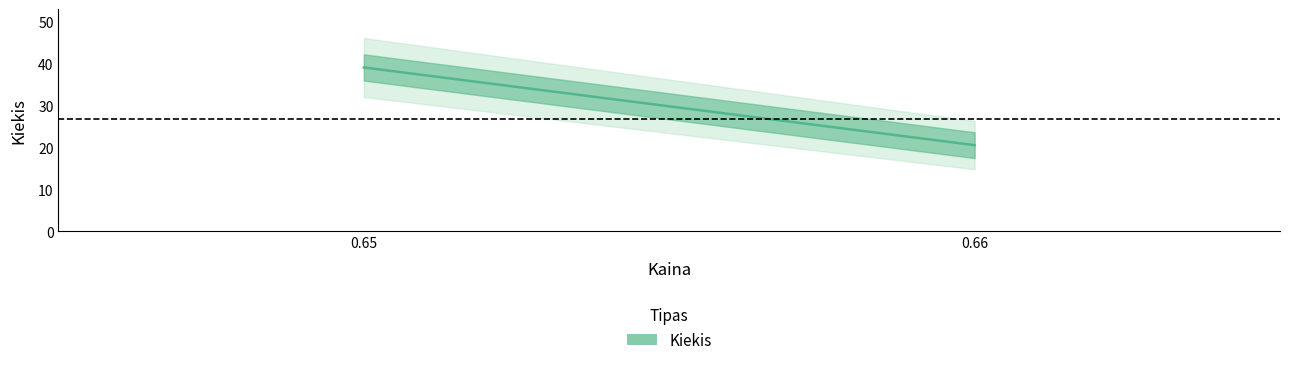

How many values are below 31?

1